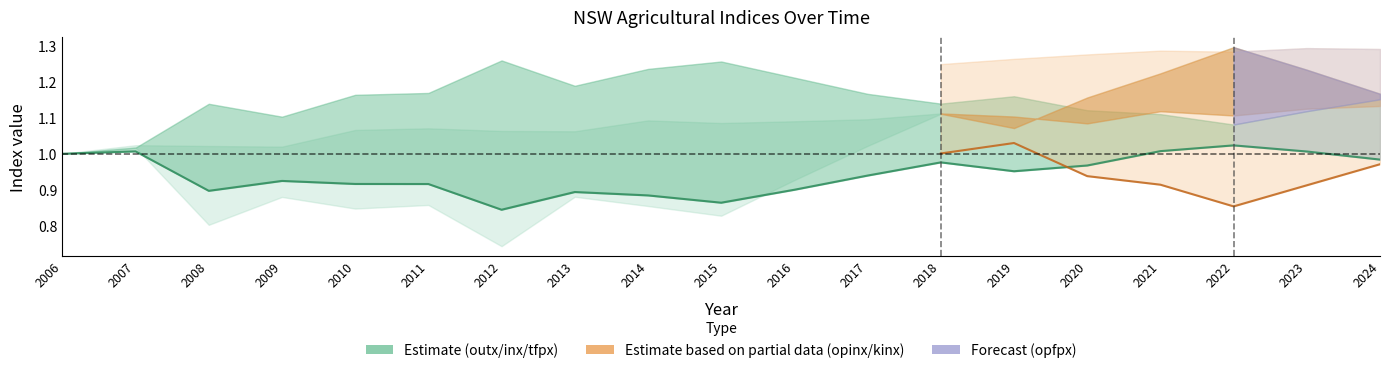

What is the sum of all outx values?

20.5